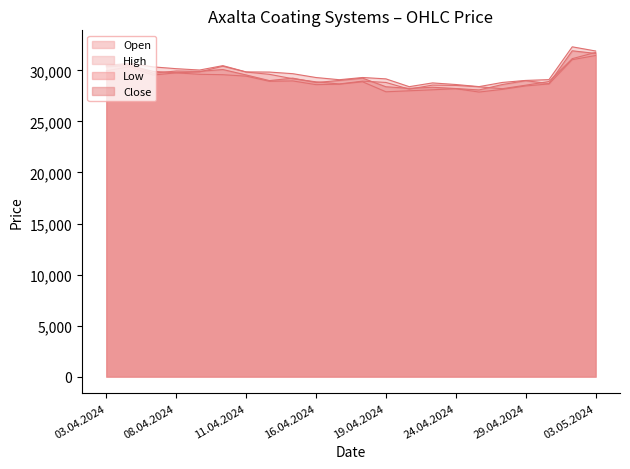

How many lines are shown in the chart?

4